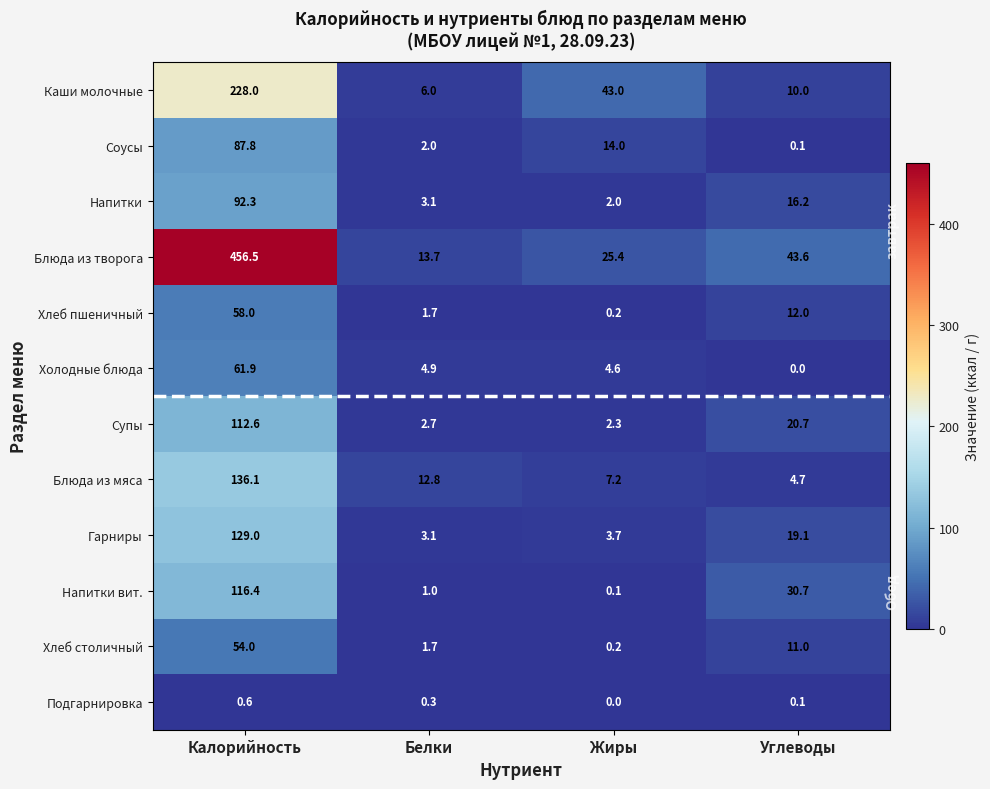

At which label does Гарниры first exceed 19?

Калорийность